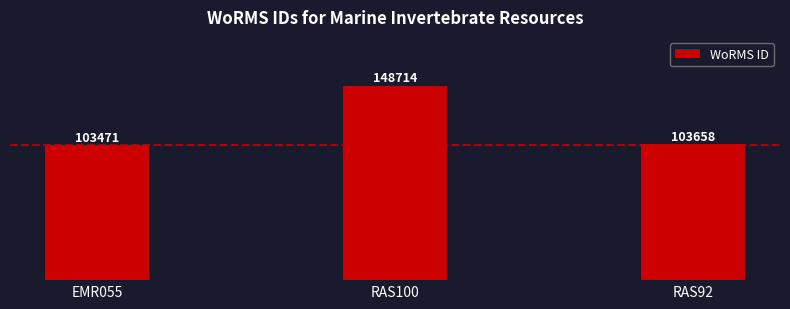

What is the label of the 3rd bar from the left?

RAS92